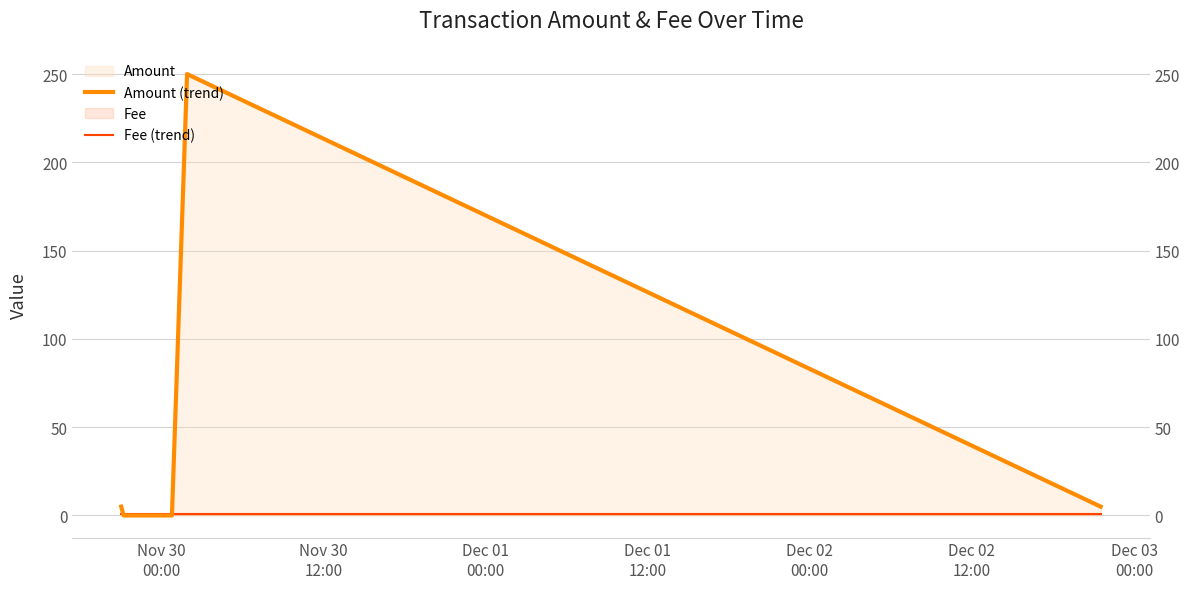

What is the maximum value shown in the chart?

250